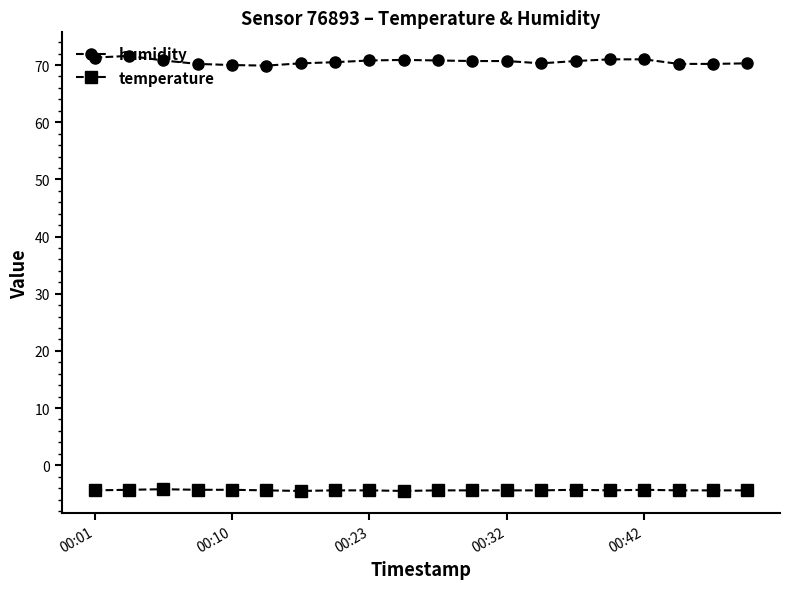

What are all the series names shown in the legend?

humidity, temperature